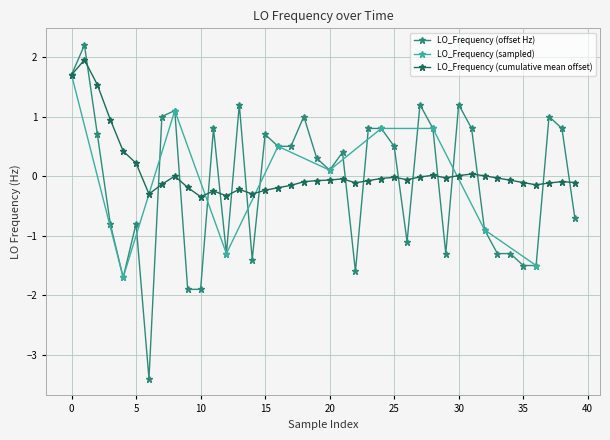

What is the value of the 32nd point from the left?

0.8